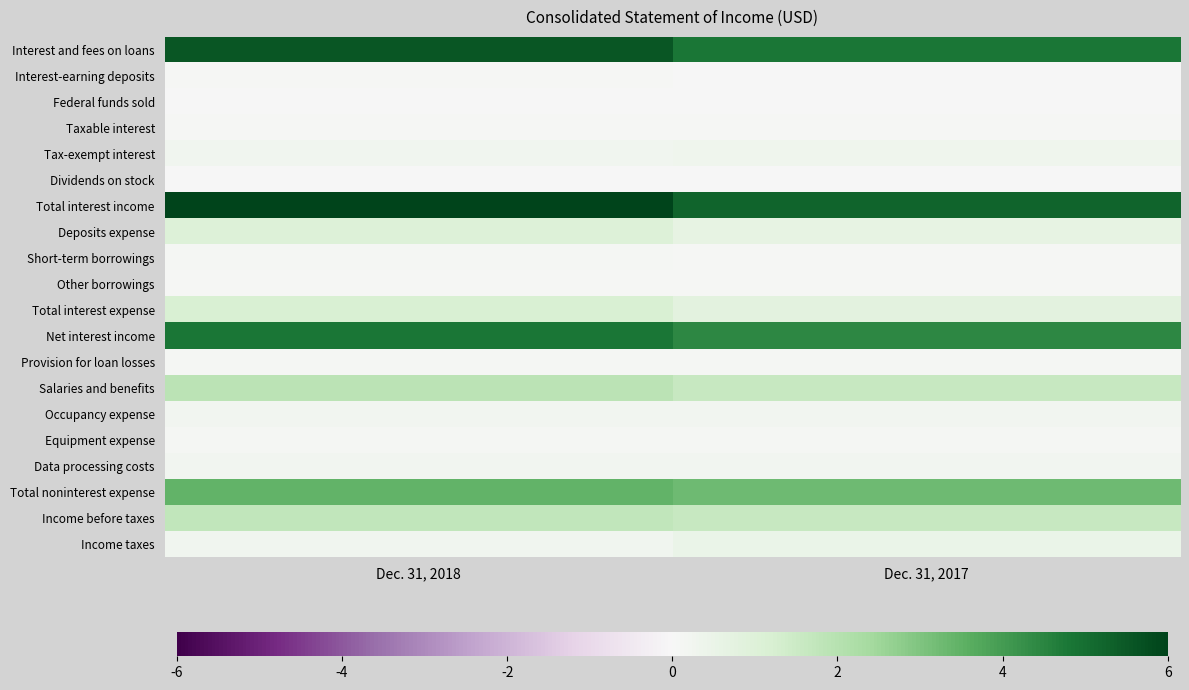

Which series changed the most between Dec. 31, 2018 and Dec. 31, 2017?

Total interest income